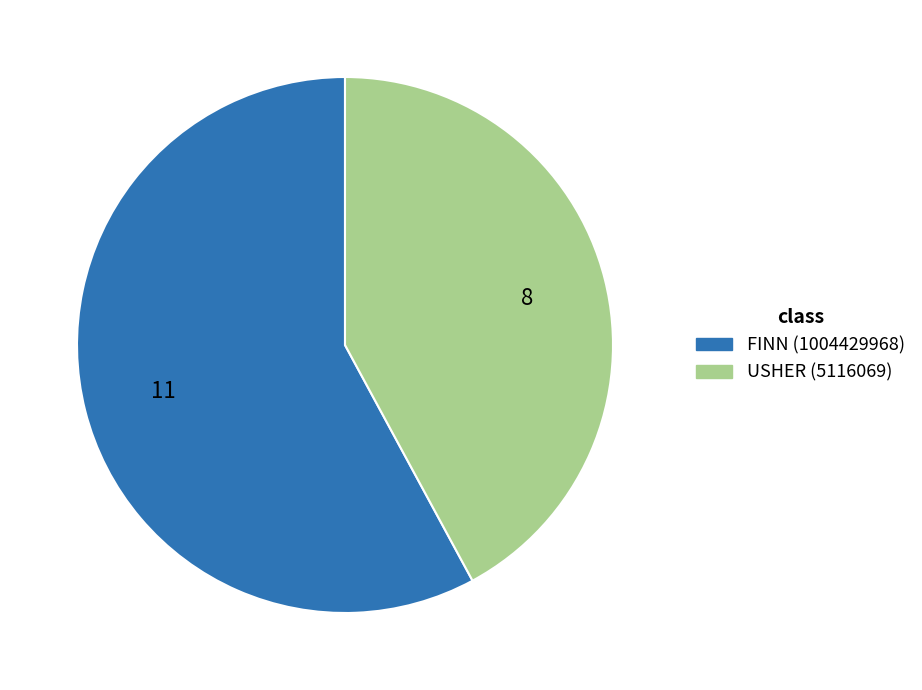

Is there a majority slice in this chart?

Yes